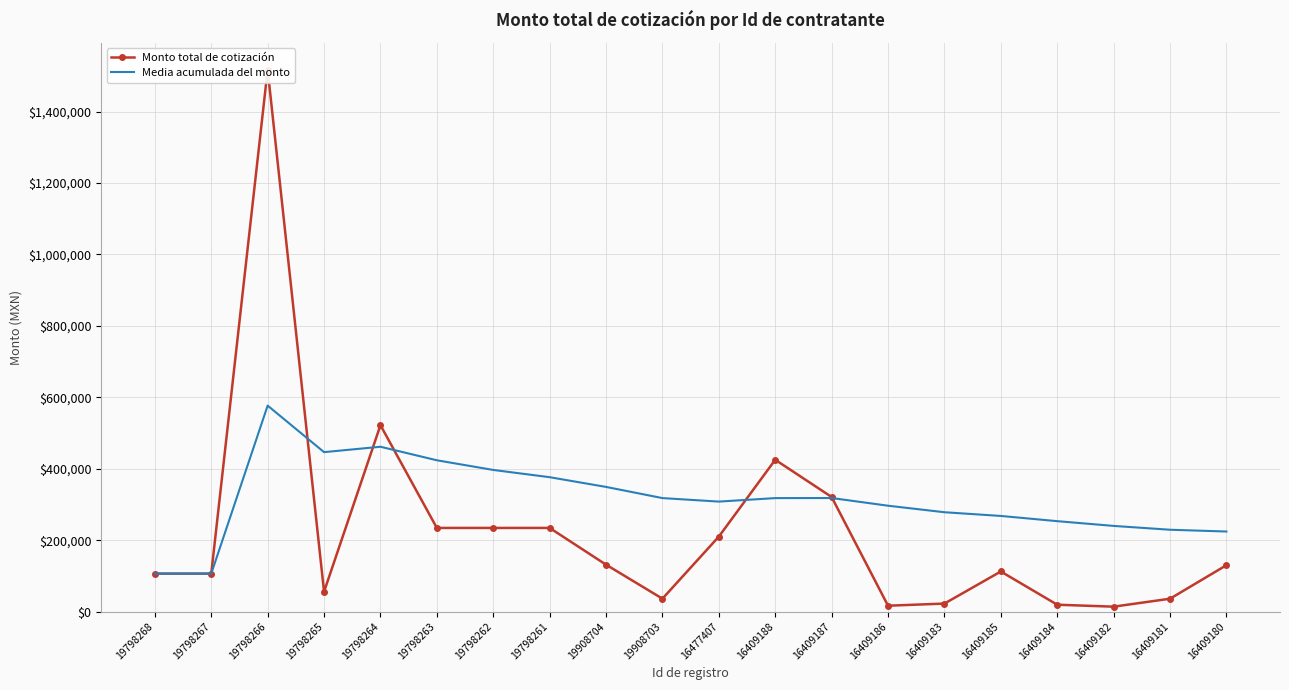

Reading left to right, list all the values displayed in this chart.

Monto total de cotización: 19798268=106370.4	19798267=106370.4	19798266=1517686.0	19798265=55680.0	19798264=522000.0	19798263=234273.6	19798262=234273.6	19798261=234273.6	19908704=131381.6	19908703=36192.0	16477407=210000.0	16409188=425140.0	16409187=320900.0	16409186=16472.0	16409183=22446.0	16409185=112311.2	16409184=19256.0	16409182=13795.9	16409181=36074.8	16409180=129920.0
Media acumulada del monto: 19798268=106370.4	19798267=106370.4	19798266=576808.9	19798265=446526.7	19798264=461621.3	19798263=423730.1	19798262=396664.8	19798261=376365.9	19908704=349145.5	19908703=317850.1	16477407=308045.6	16409188=317803.4	16409187=318041.6	16409186=296500.9	16409183=278230.6	16409185=267860.6	16409184=253236.8	16409182=239934.6	16409181=229205.1	16409180=224240.9